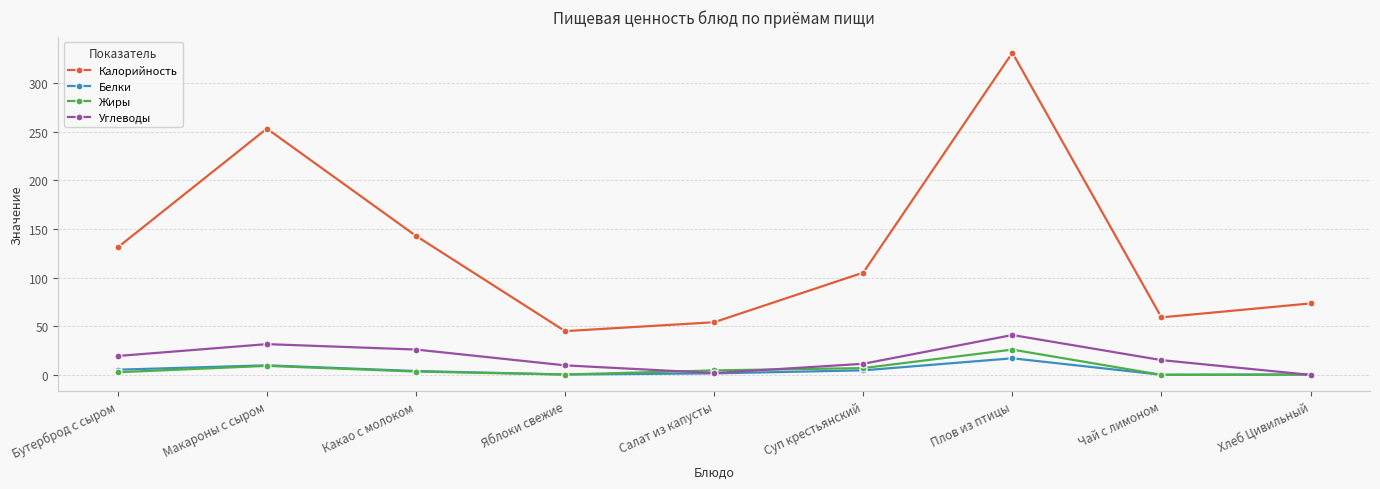

What is the average value of the Белки series?

4.8